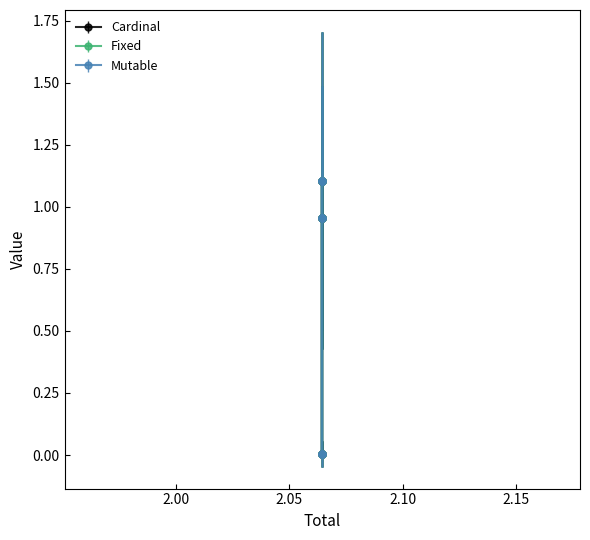

What is the difference between the Fixed values at Cusp 7 and Cusp 3?

1.1